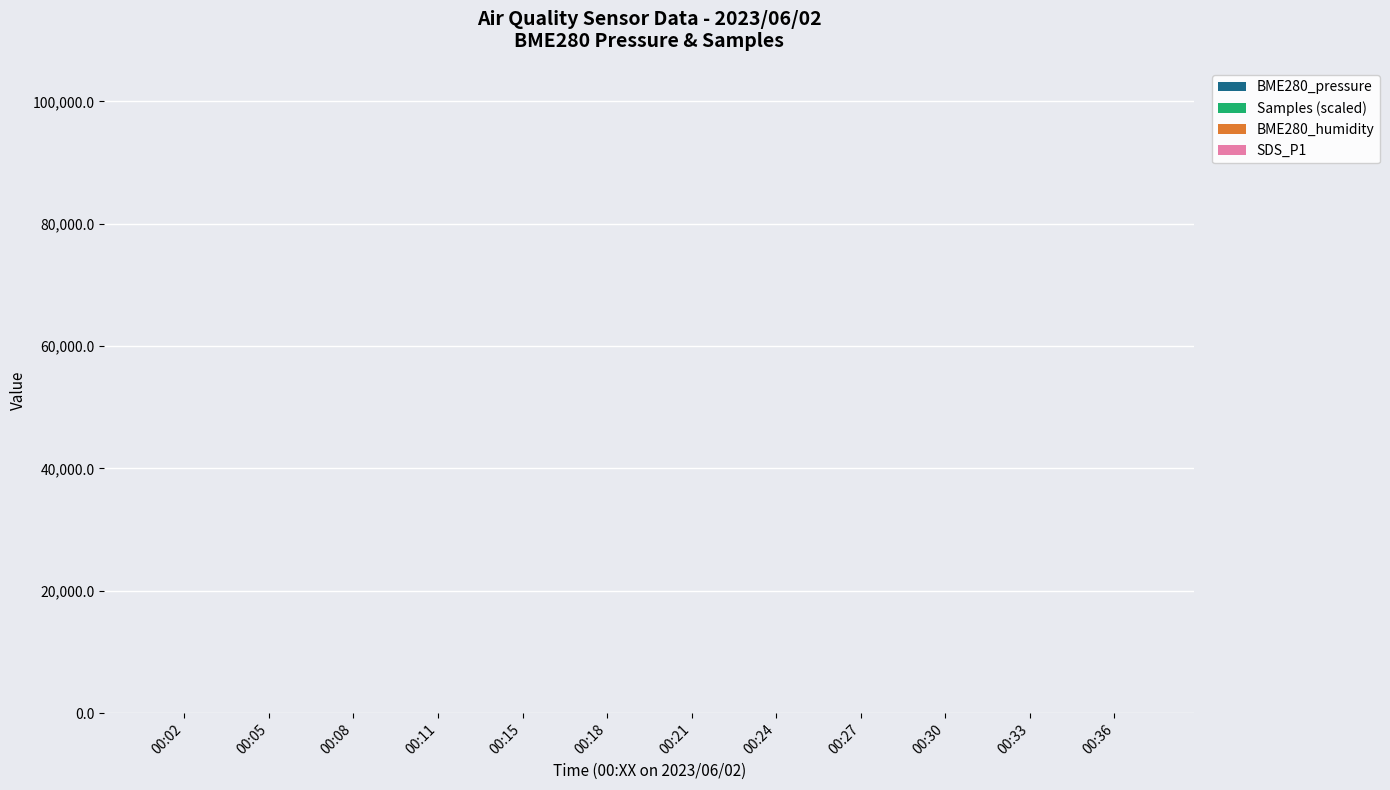

Reading right to left, extract all data points from this chart.

BME280_pressure: 00:36=20.2	00:33=16.2	00:30=9.8	00:27=16.6	00:24=20.3	00:21=16.5	00:18=13.1	00:15=9.3	00:11=13.2	00:08=11.6	00:05=13.7	00:02=14.5
Samples (scaled): 00:36=11.5	00:33=23.1	00:30=72.1	00:27=31.8	00:24=24.9	00:21=31.5	00:18=16.3	00:15=15.9	00:11=27.4	00:08=24.4	00:05=15.5	00:02=21.5
BME280_humidity: 00:36=58.5	00:33=58.5	00:30=58.5	00:27=58.4	00:24=58.4	00:21=58.2	00:18=58.1	00:15=58.0	00:11=57.9	00:08=57.7	00:05=57.6	00:02=57.5
SDS_P1: 00:36=12.7	00:33=14.2	00:30=17.9	00:27=14.4	00:24=13.1	00:21=21.1	00:18=20.1	00:15=14.9	00:11=16.0	00:08=16.4	00:05=18.2	00:02=18.9